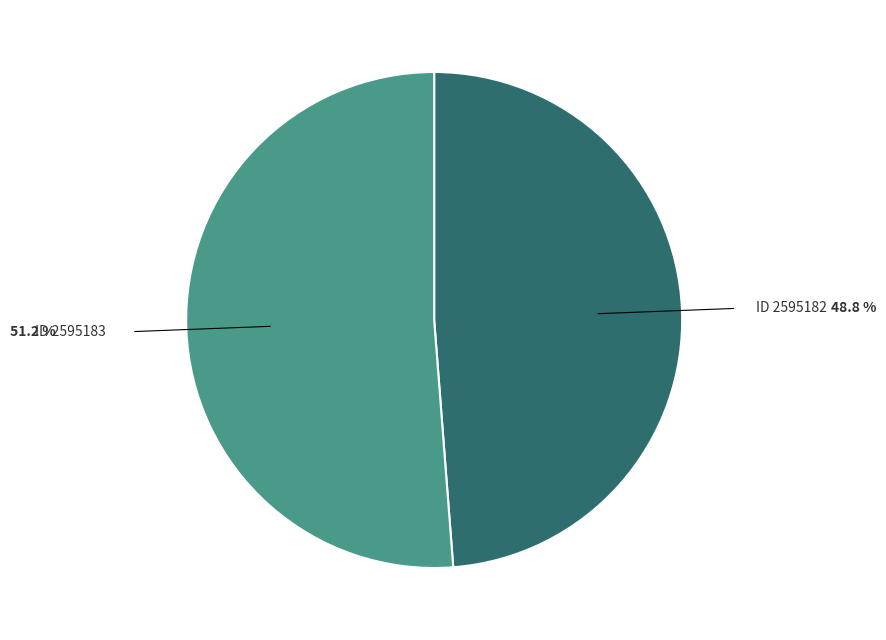

Is there a majority slice in this chart?

Yes